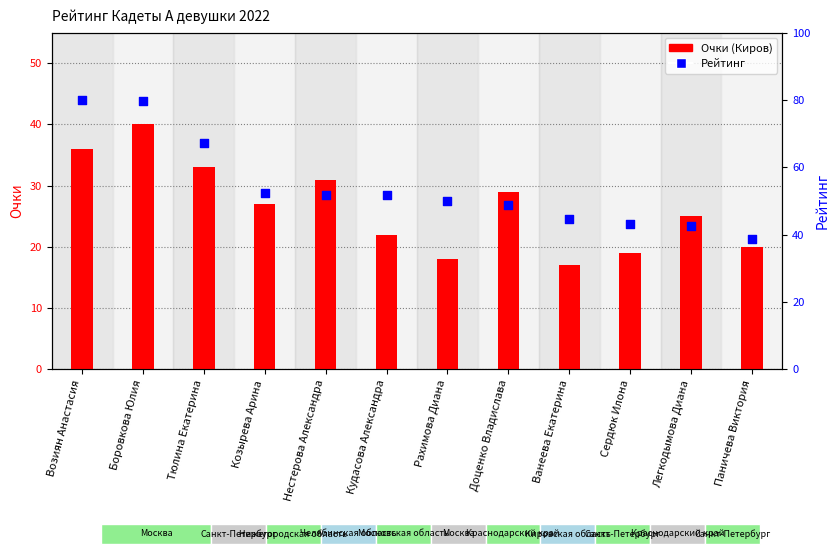

At how many categories does at least one series exceed 51?

6